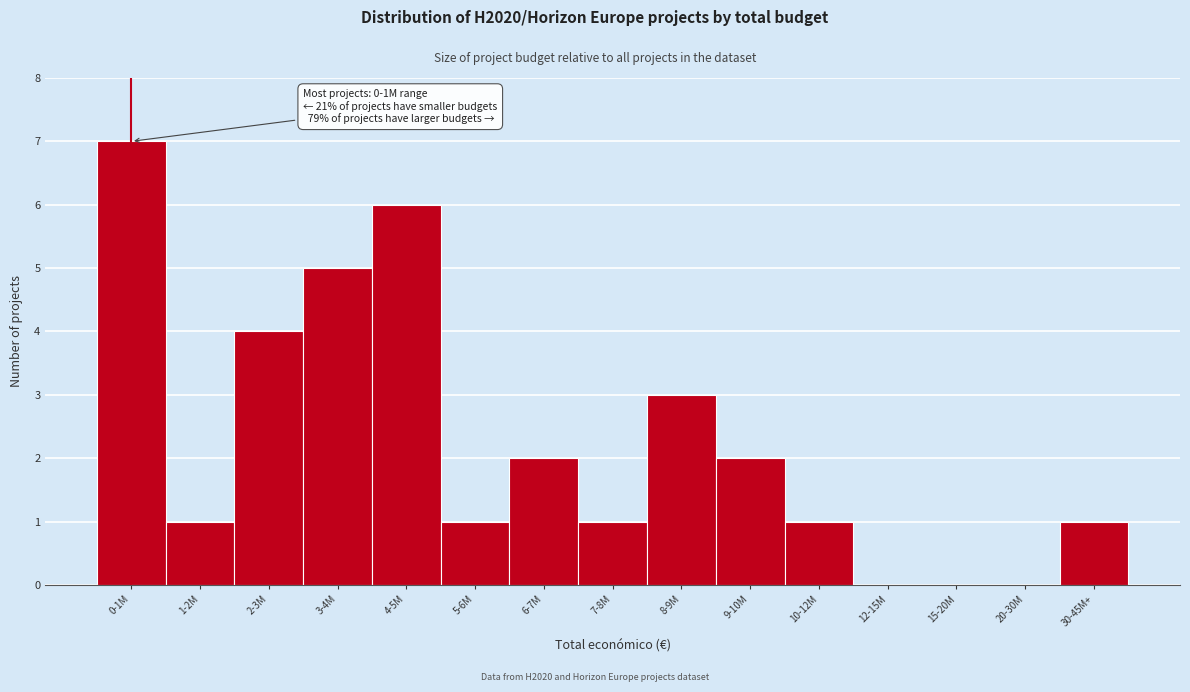

Reading left to right, what are all the values shown in this chart?

0-1M=7	1-2M=1	2-3M=4	3-4M=5	4-5M=6	5-6M=1	6-7M=2	7-8M=1	8-9M=3	9-10M=2	10-12M=1	12-15M=0	15-20M=0	20-30M=0	30-45M+=1